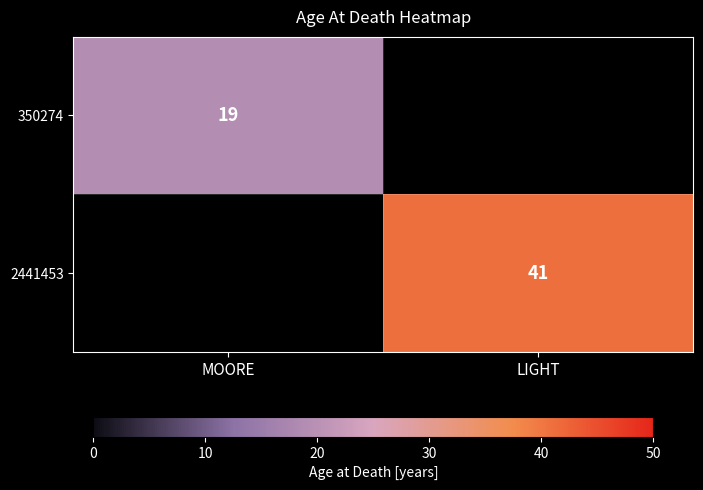

The 350274 series shows 19 at MOORE. True or false?

True